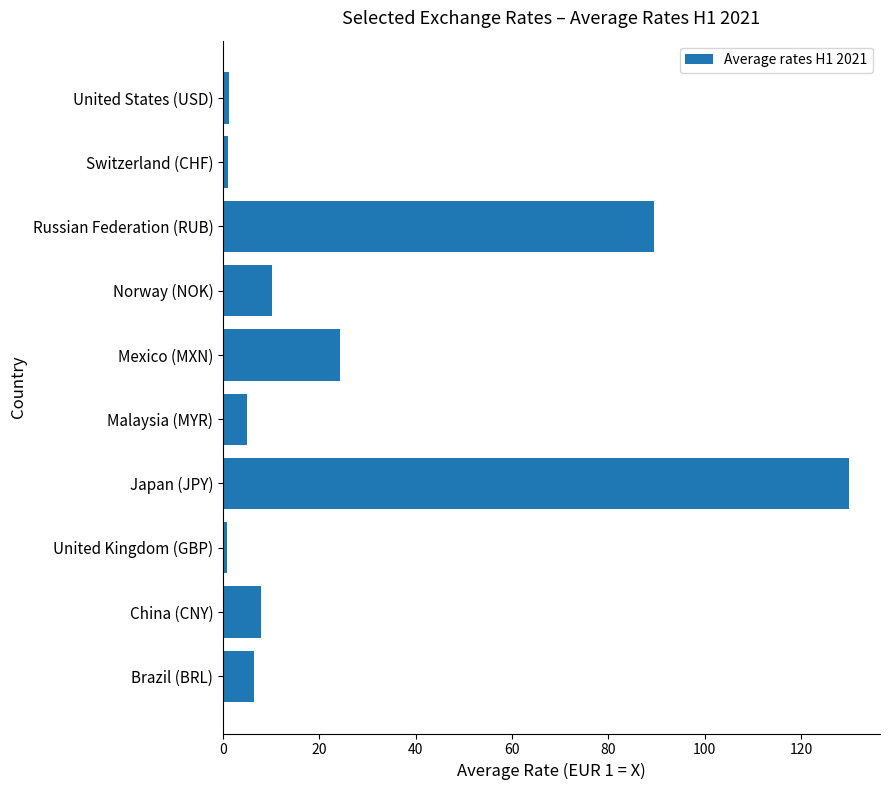

The value at Japan (JPY) is 79.4. True or false?

False